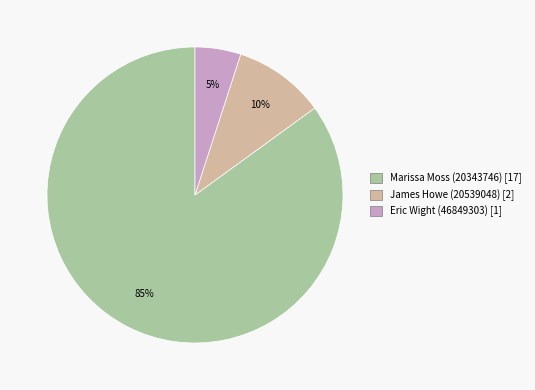

To the nearest percent, what portion does Eric Wight (46849303) represent?

5%